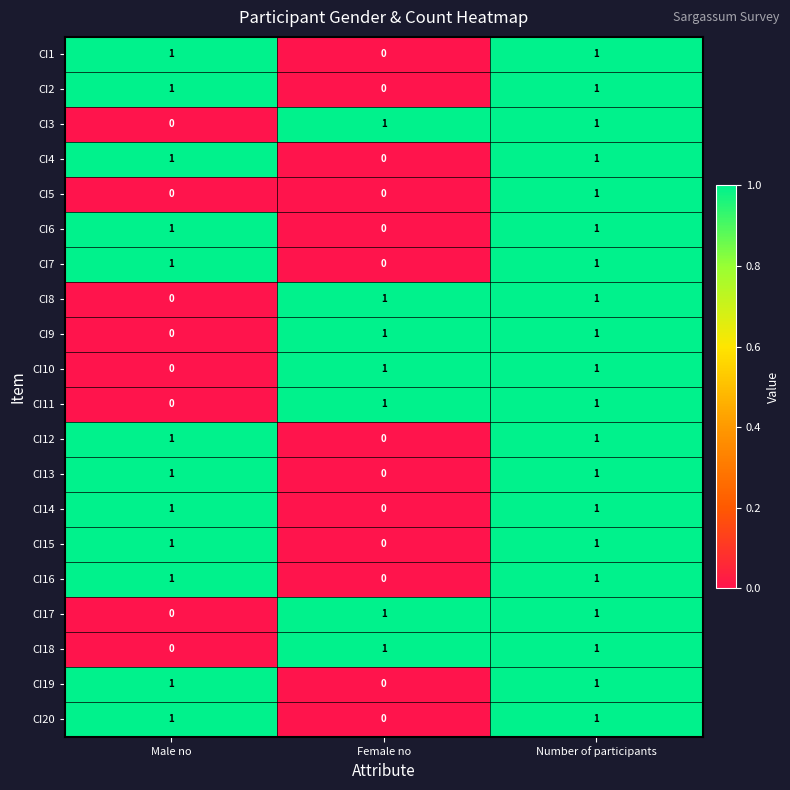

What is the greatest value displayed?

1